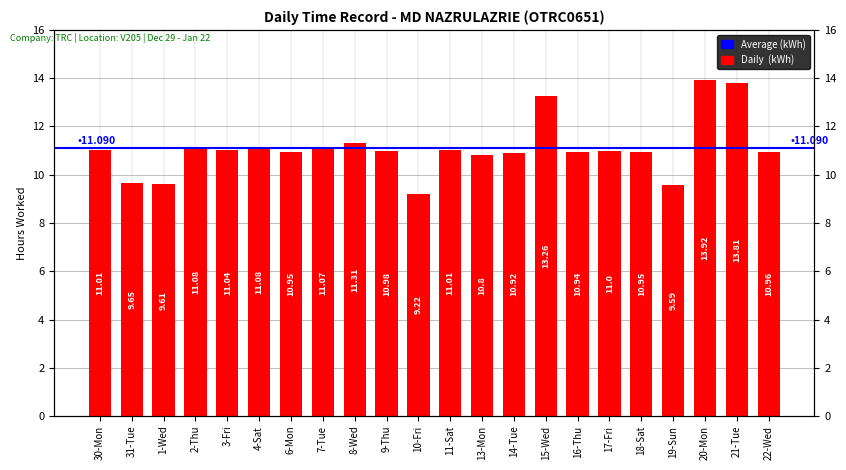

What is the average value?

11.1